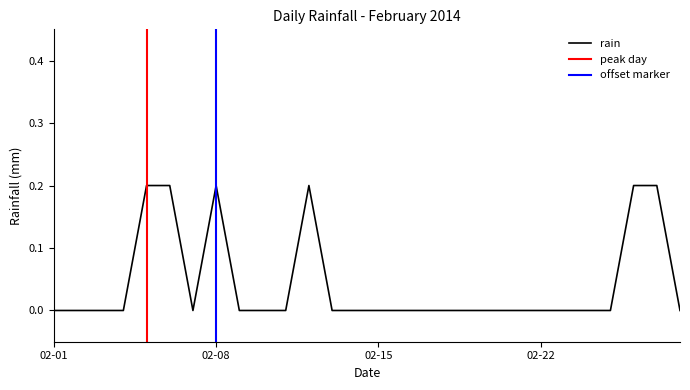

How many positive values are there?

6